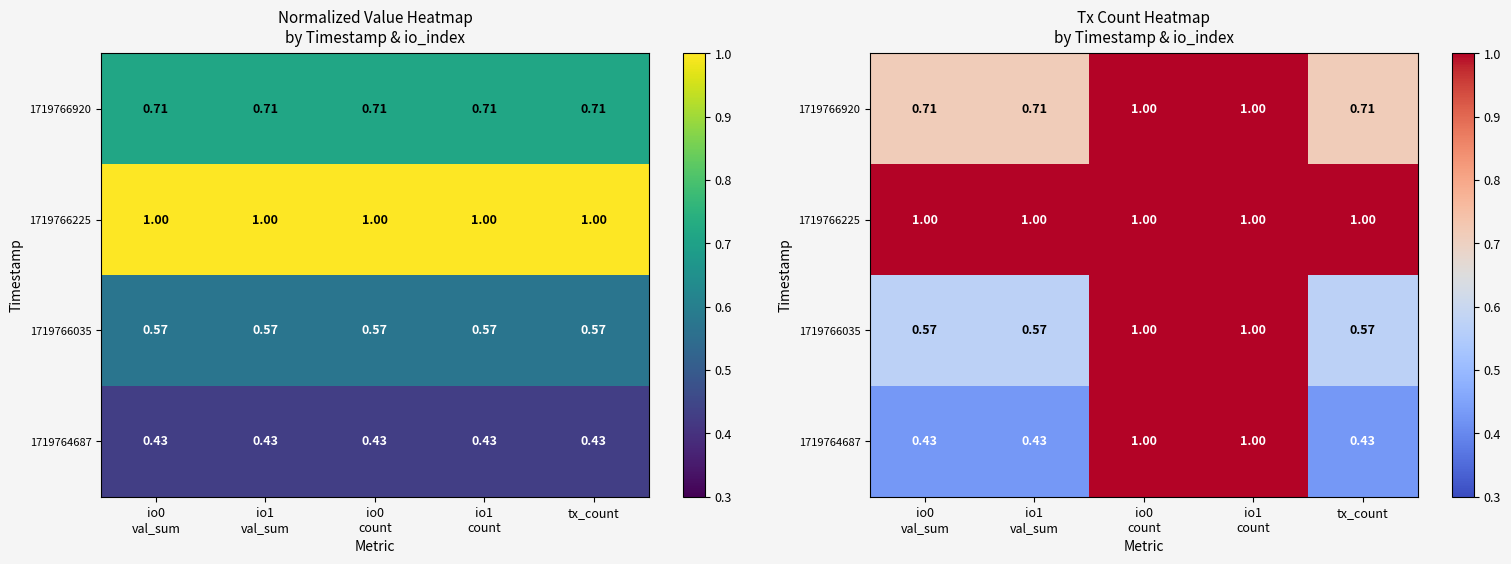

Which series has the widest spread of values?

1719764687